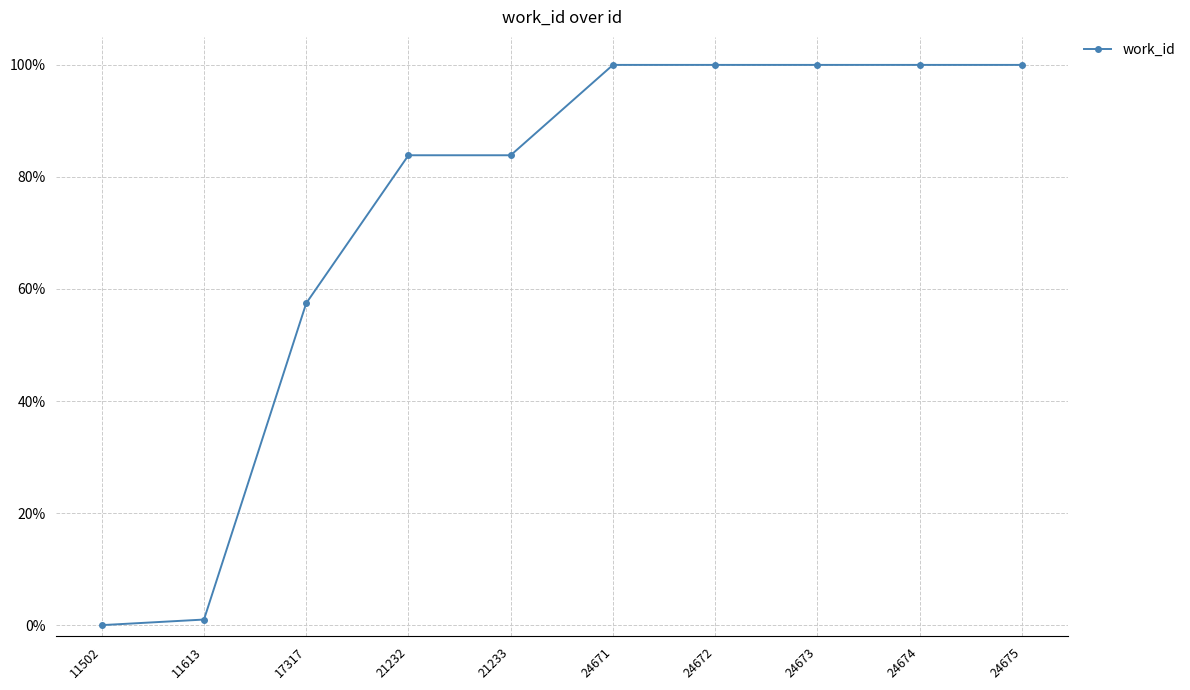

Is it true that the value at 24673 is 1.0?

True